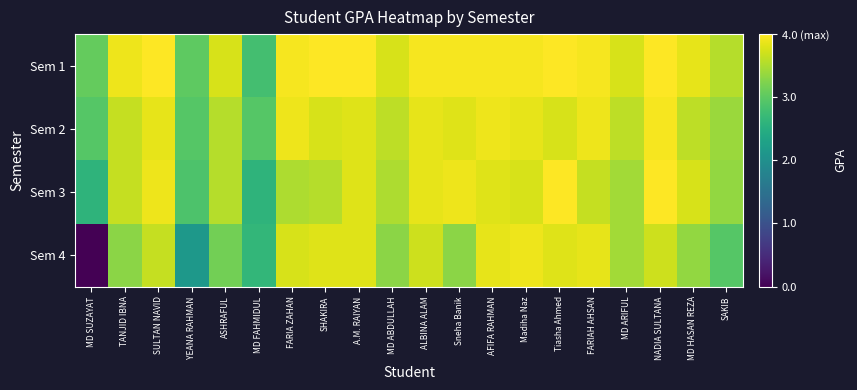

Which label corresponds to the largest value in the chart?

SULTAN NAVID